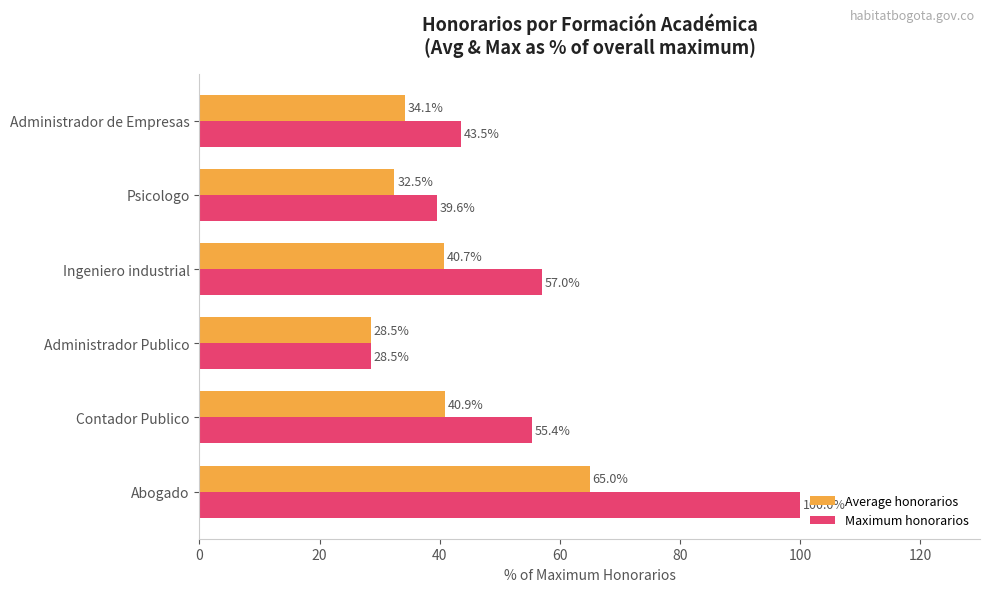

Which series has the widest spread of values?

Maximum honorarios